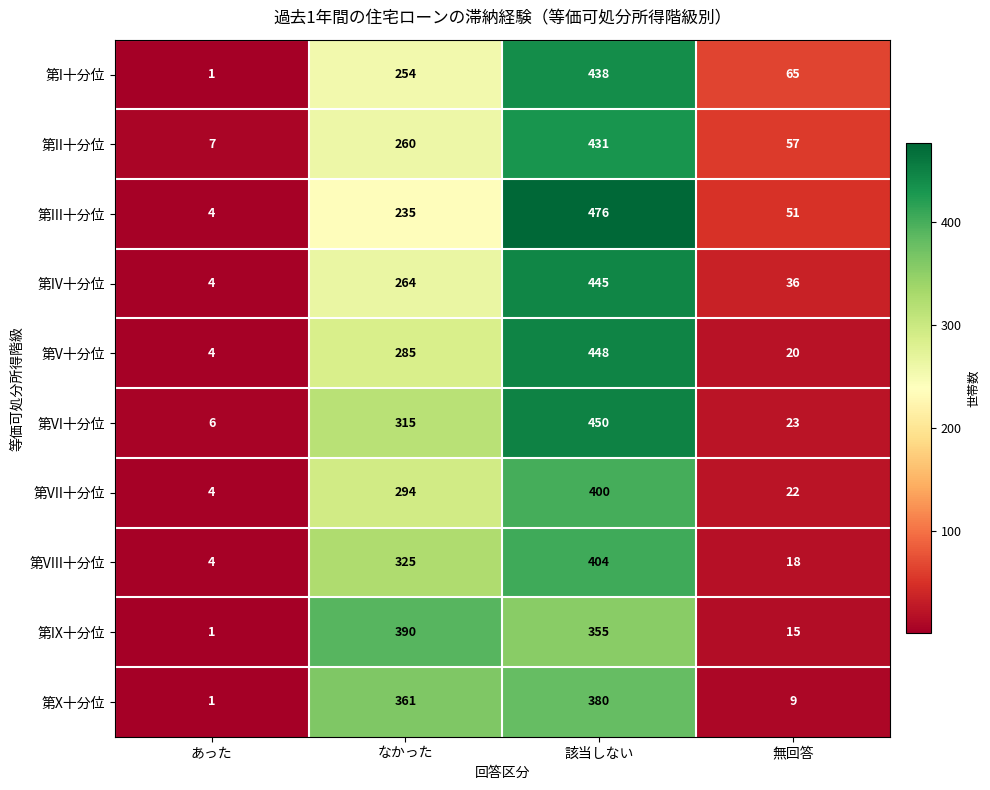

Which category has the highest value across all series?

該当しない